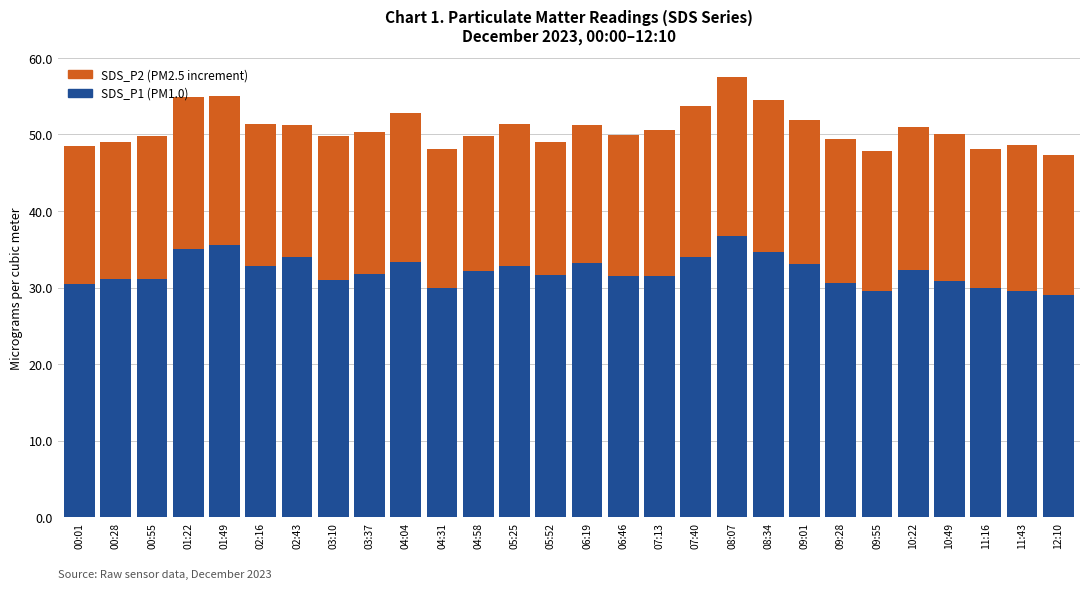

What is the highest value of the SDS_P1 (PM1.0) series?

36.7